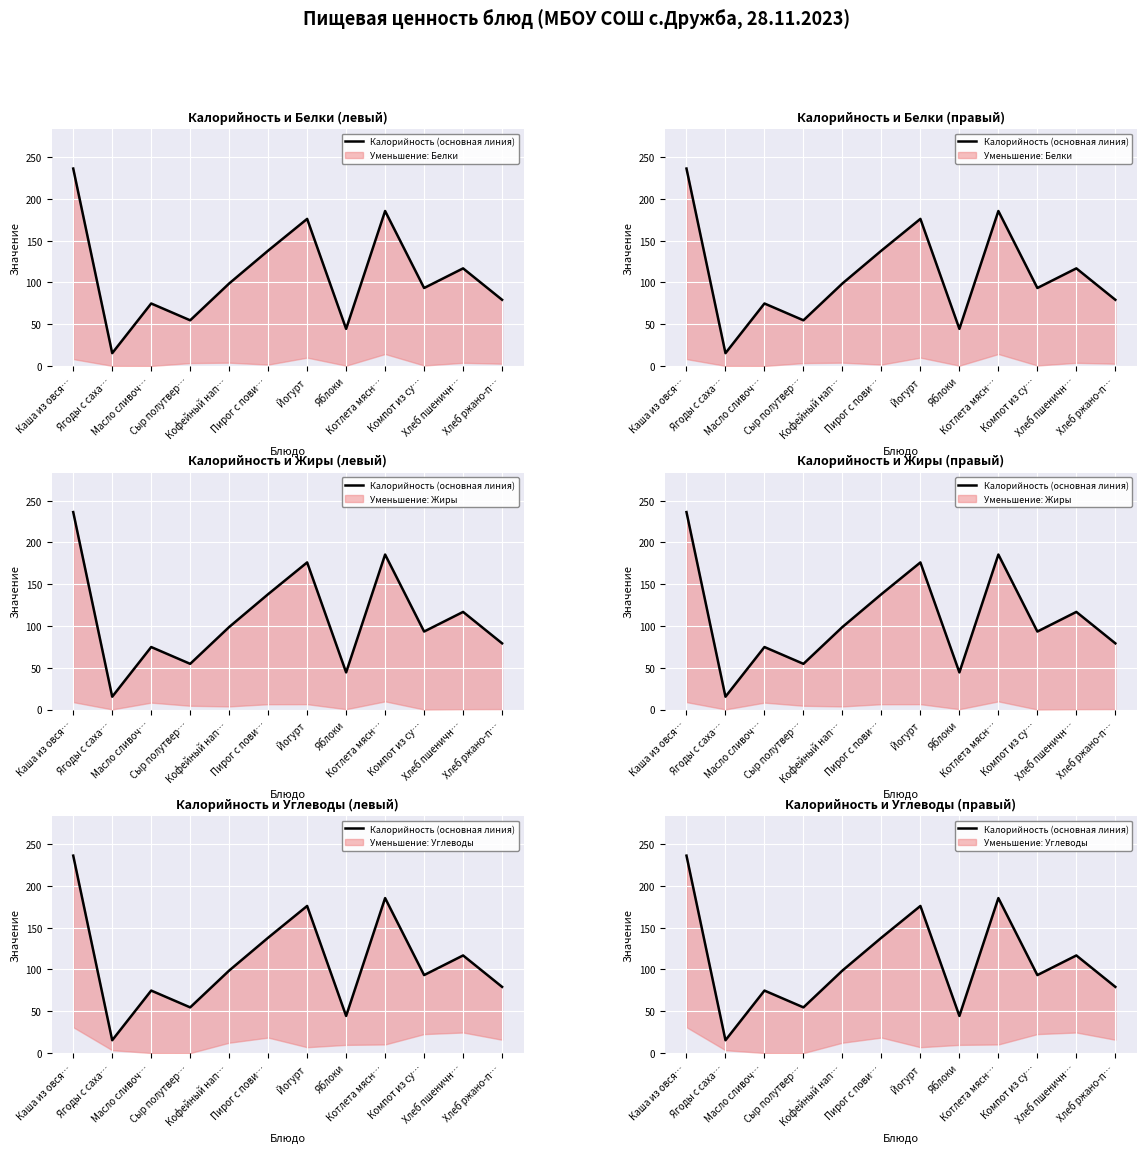

How many data points are above 98?

6